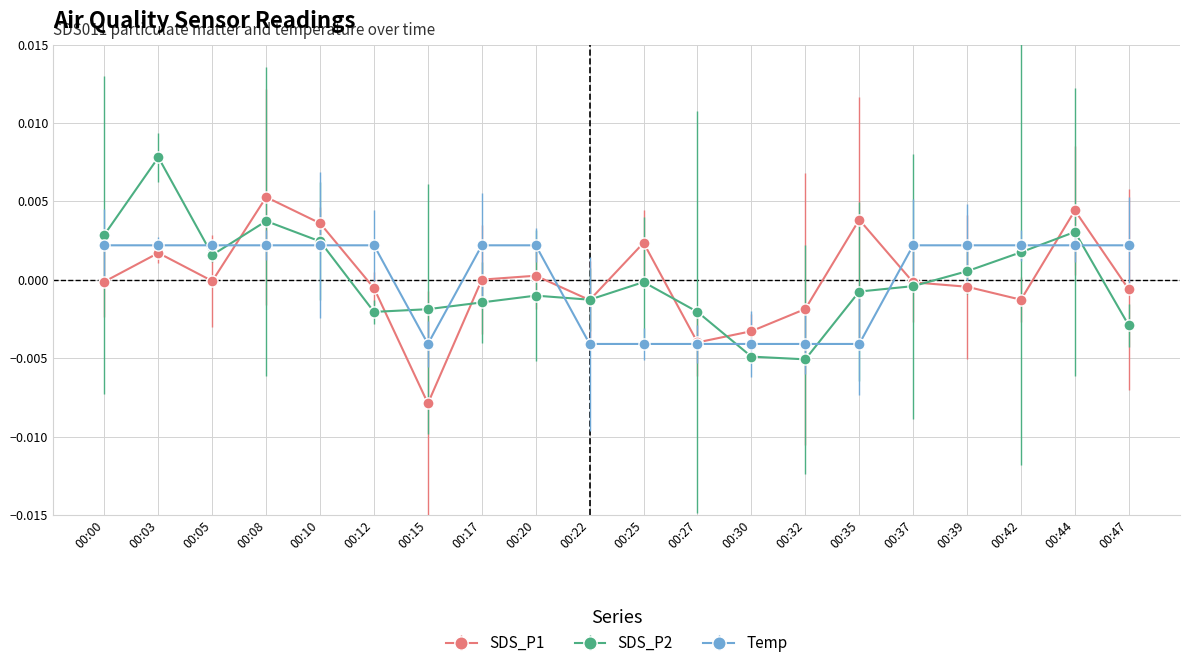

True or false: Temp and SDS_P1 cross at least once.

True